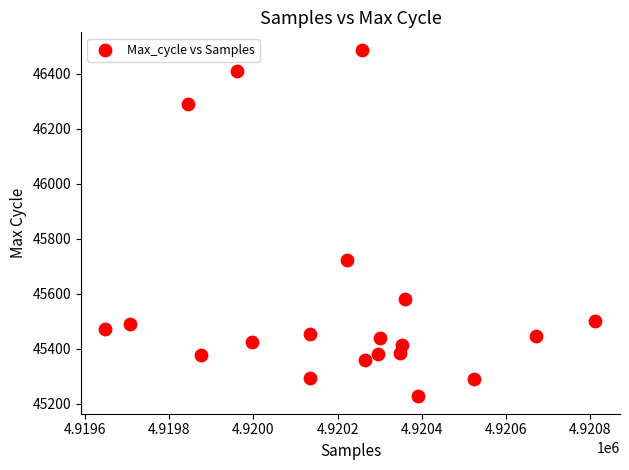

What Y value in the scatter plot is closest to 45857?

45724